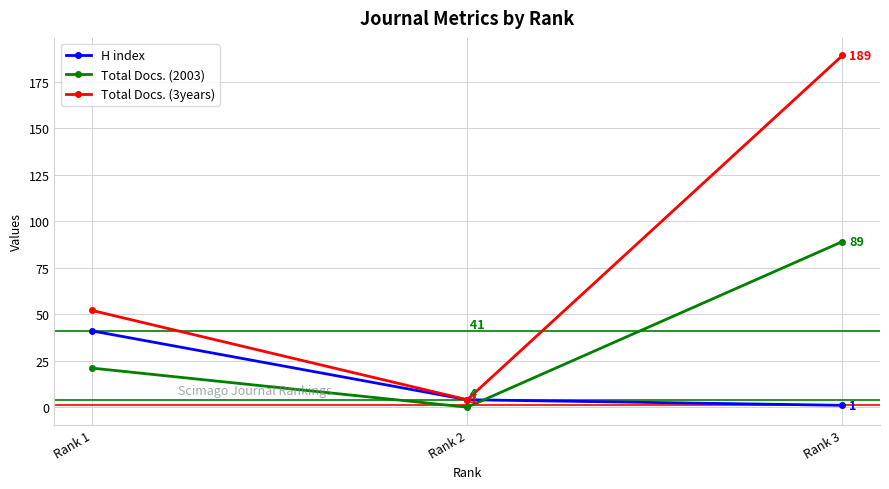

How many Total Docs. (2003) values are between 0 and 89?

3